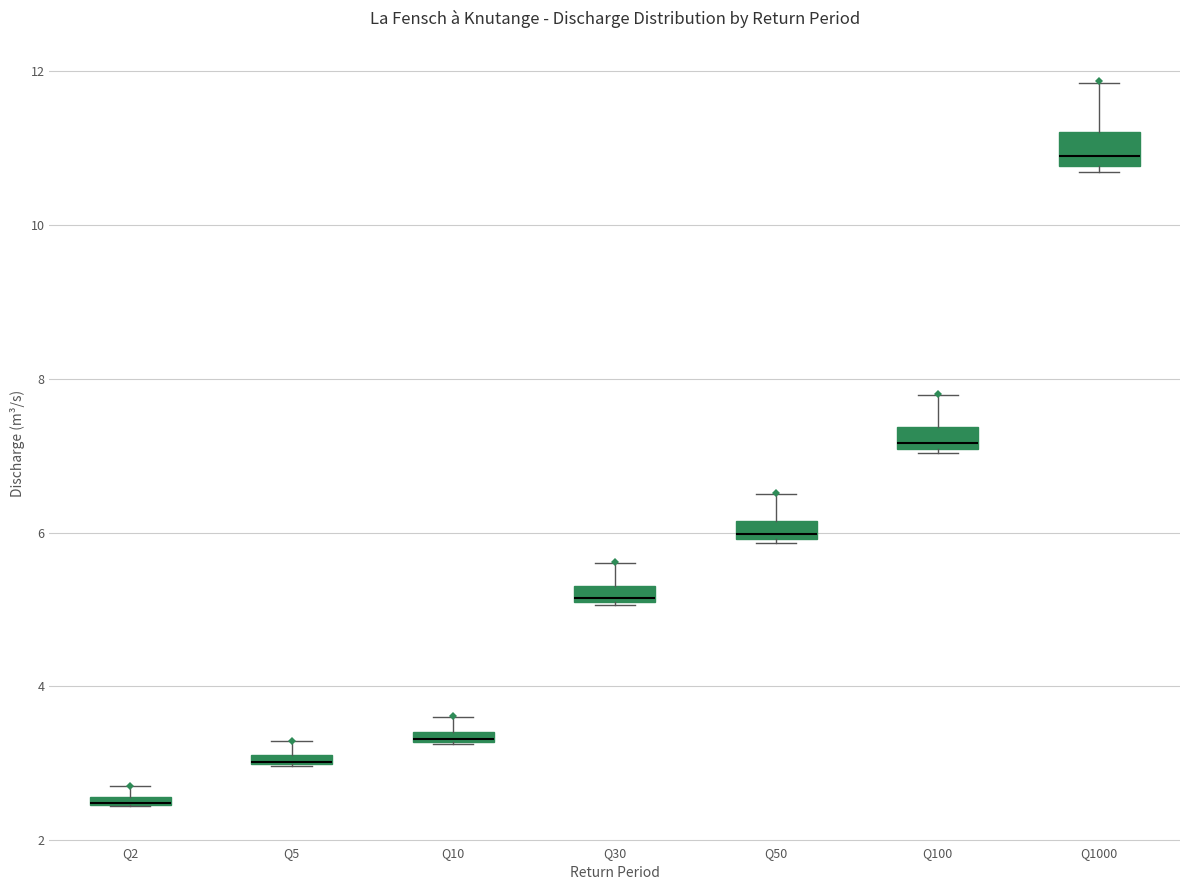

Where does the upper whisker of the box for Q100 end on the y-axis? The values are not printed on the chart, so give them approximately, as read against the axis.

7.8